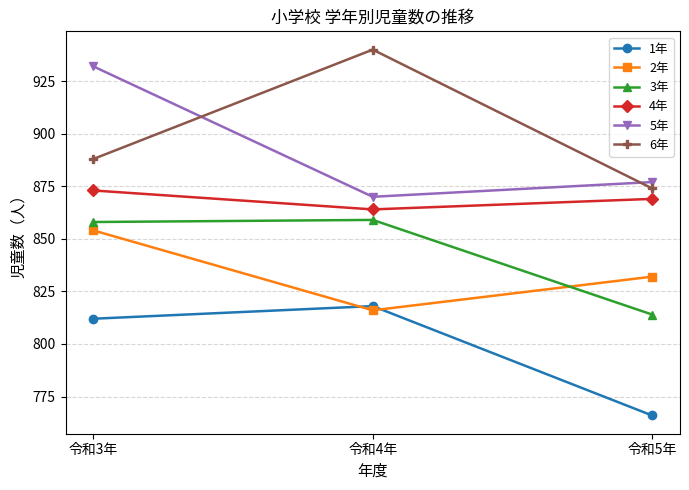

What is the smallest value displayed?

766